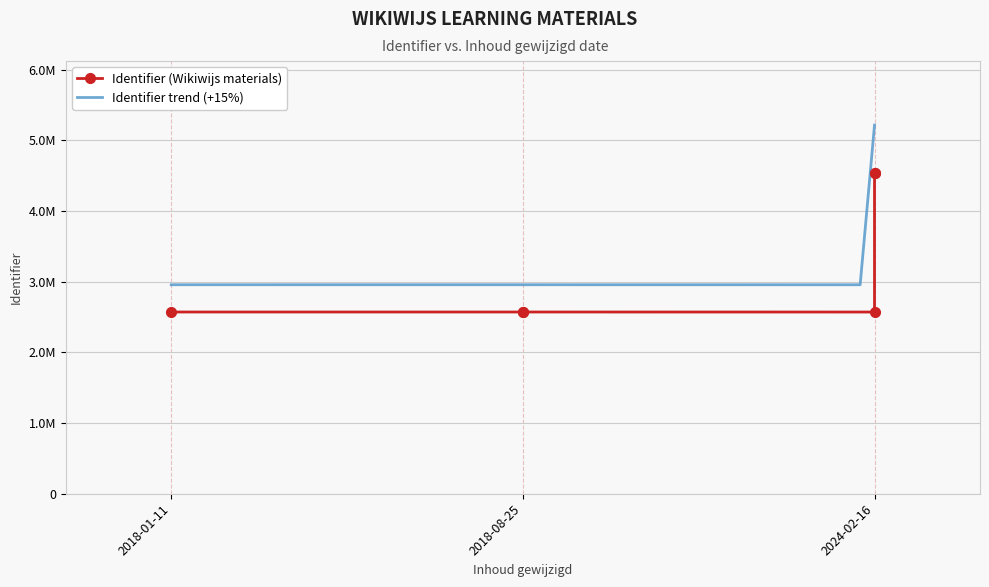

How many interior local valleys (lower than both neighbors) does the data have?

1